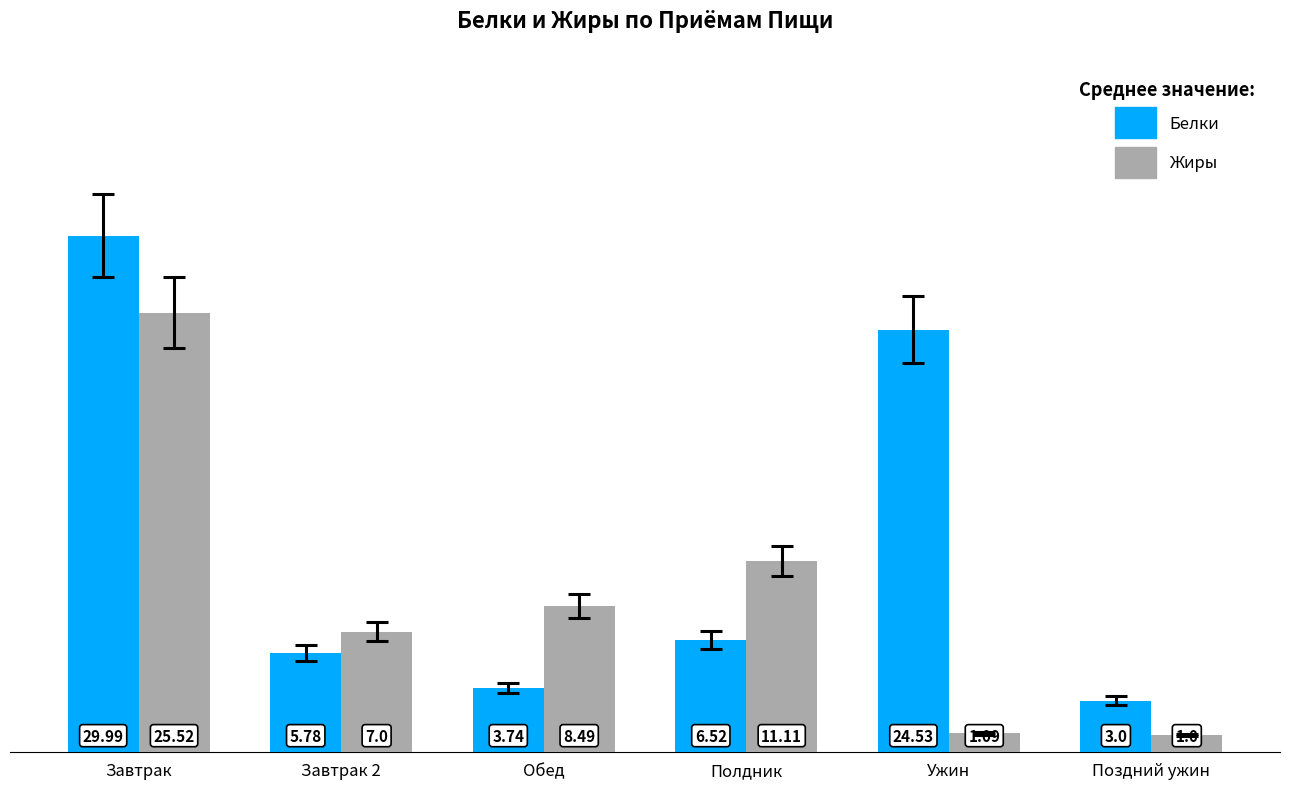

Does the chart contain stacked bars?

No